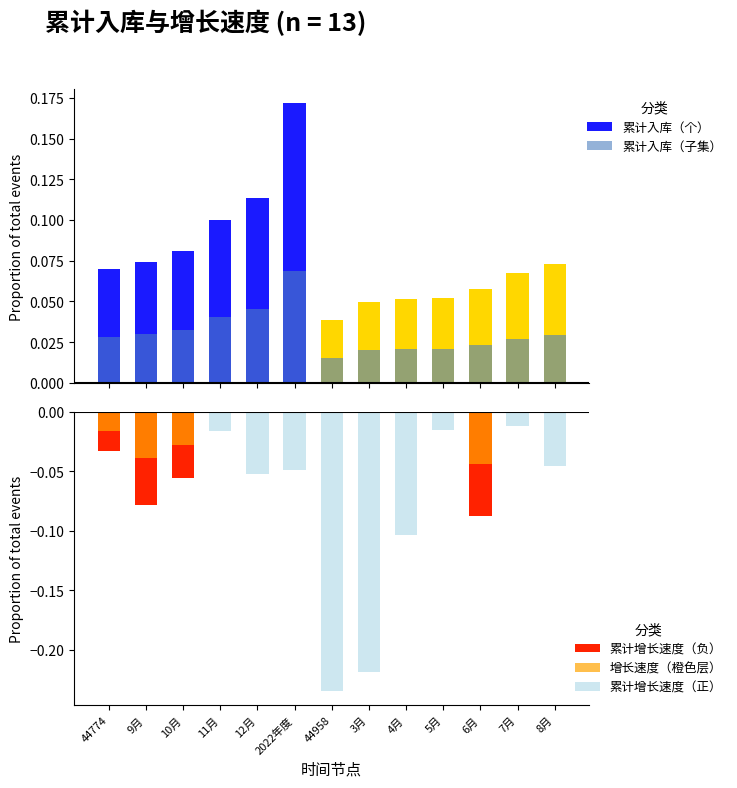

At which label is 累计增长速度（正） closest to 0?

44774